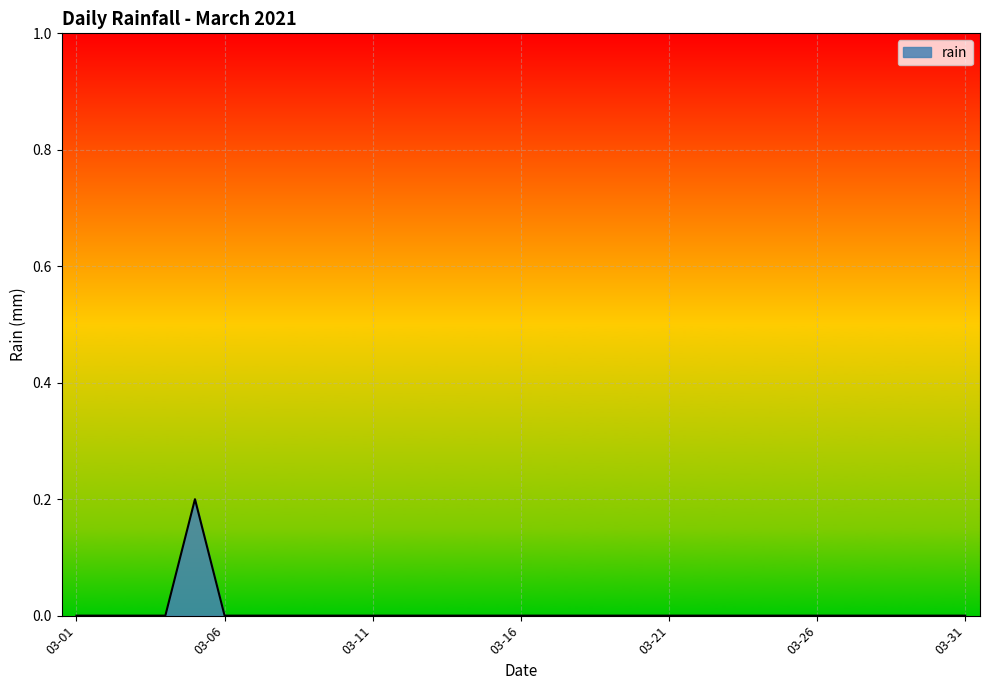

What is the maximum value shown in the chart?

0.2